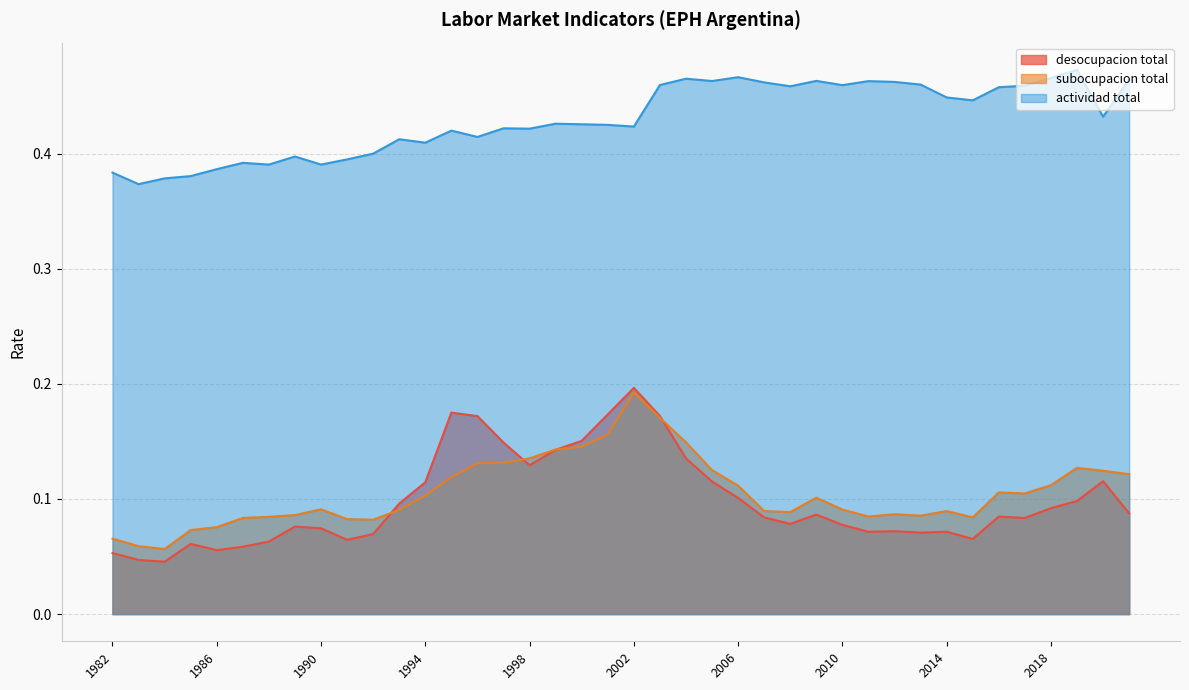

Between which two adjacent categories do eph_puntual_subocupacion_total and eph_puntual_desocupacion_total first intersect?

1992 and 1993